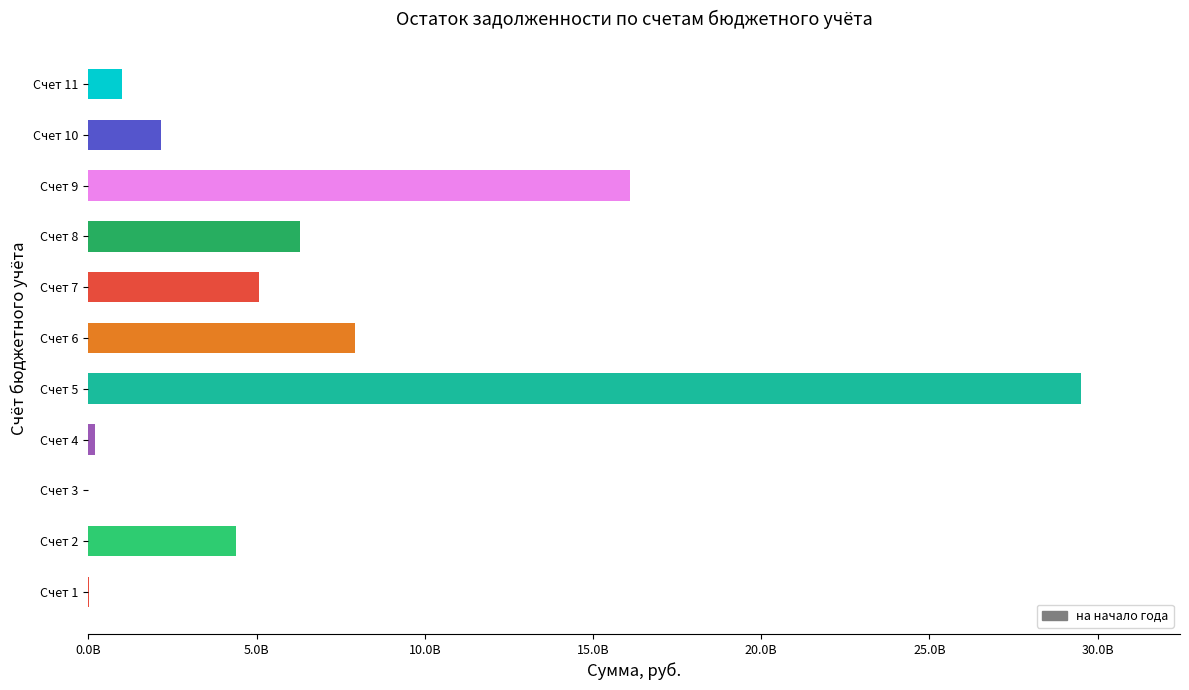

What is the difference between the second highest and minimum values?

16111608437.6